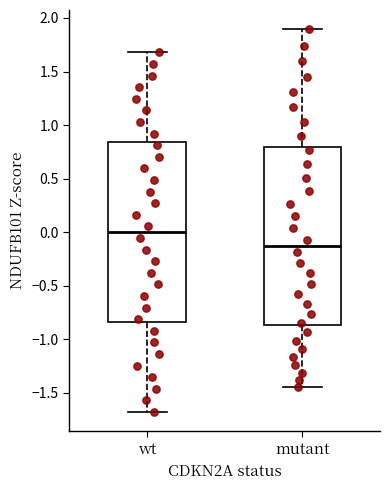

Reading left to right, transcribe this box plot: for each box, give where its median line is, the range the box spans, and where its two whiskers end, as read against the y-axis. The values are not printed on the chart, so give them approximately, as read against the axis.

wt: median 0.00, box -0.85 to 0.85, whiskers -1.70 to 1.70
mutant: median -0.10, box -0.85 to 0.80, whiskers -1.45 to 1.90